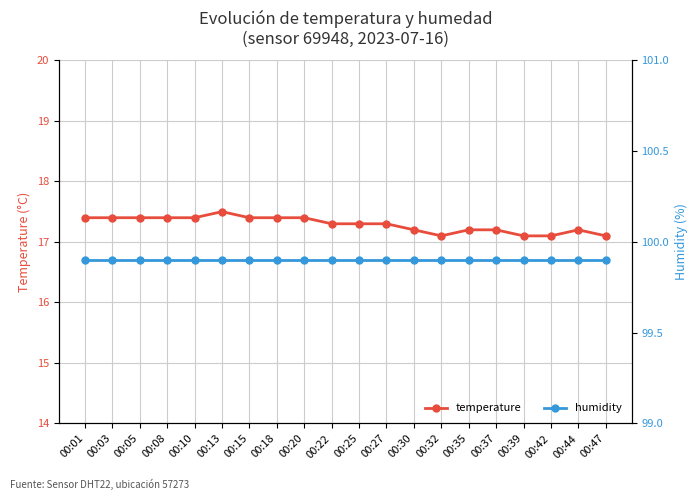

Reading right to left, extract all data points from this chart.

temperature: 00:47=17.1	00:44=17.2	00:42=17.1	00:39=17.1	00:37=17.2	00:35=17.2	00:32=17.1	00:30=17.2	00:27=17.3	00:25=17.3	00:22=17.3	00:20=17.4	00:18=17.4	00:15=17.4	00:13=17.5	00:10=17.4	00:08=17.4	00:05=17.4	00:03=17.4	00:01=17.4
humidity: 00:47=99.9	00:44=99.9	00:42=99.9	00:39=99.9	00:37=99.9	00:35=99.9	00:32=99.9	00:30=99.9	00:27=99.9	00:25=99.9	00:22=99.9	00:20=99.9	00:18=99.9	00:15=99.9	00:13=99.9	00:10=99.9	00:08=99.9	00:05=99.9	00:03=99.9	00:01=99.9